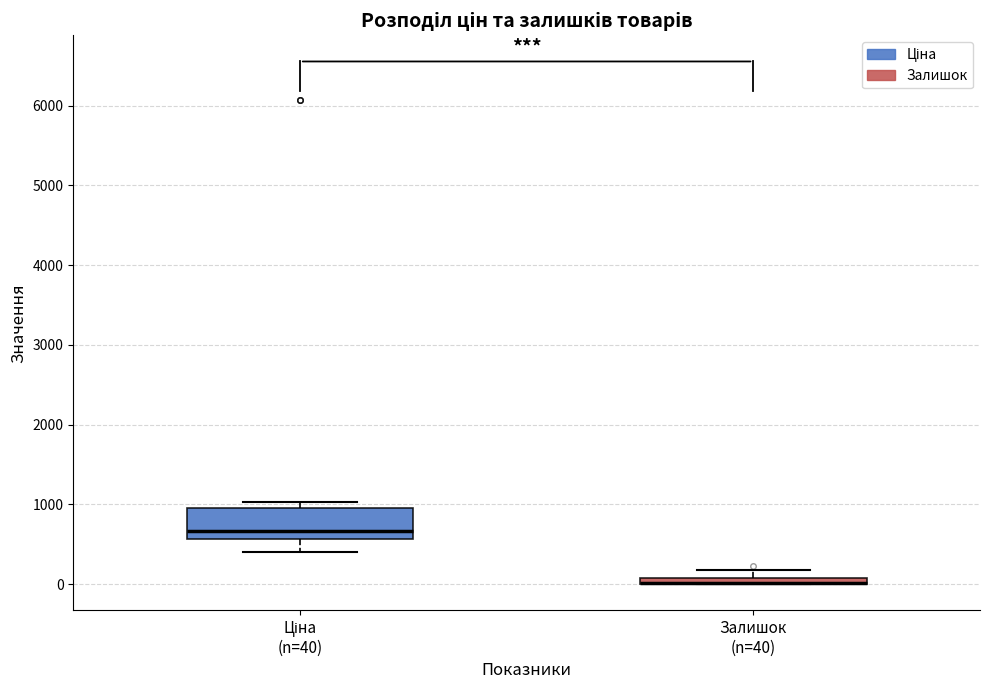

Which box is the tallest, from its lower edge to its upper edge?

Ціна (n=40)